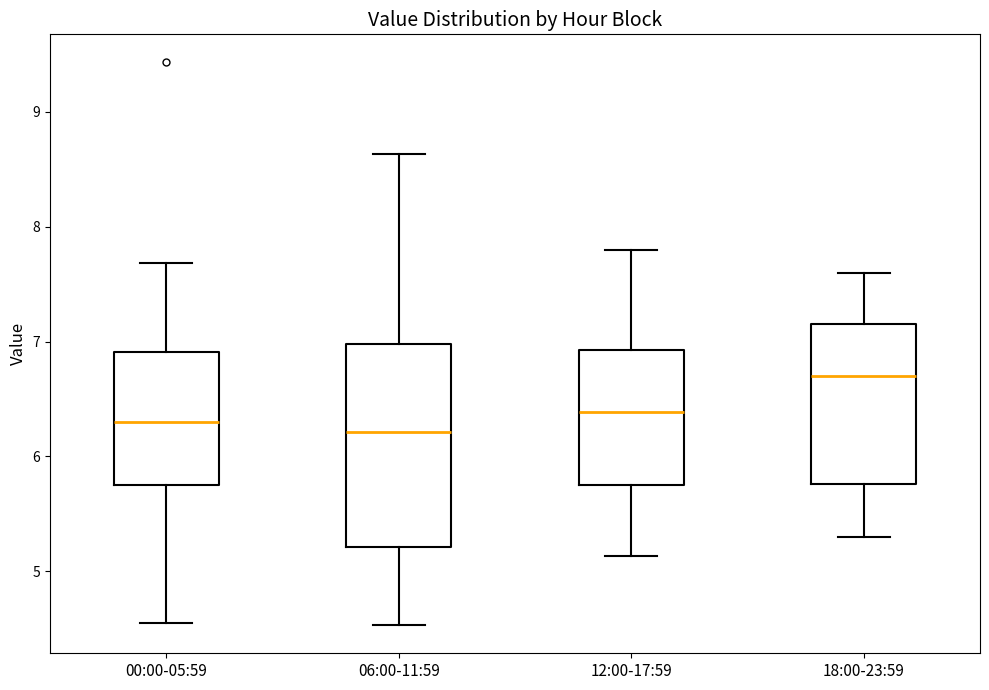

Reading left to right, transcribe this box plot: for each box, give where its median line is, the range the box spans, and where its two whiskers end, as read against the y-axis. The values are not printed on the chart, so give them approximately, as read against the axis.

00:00-05:59: median 6.3, box 5.8 to 6.9, whiskers 4.6 to 7.7
06:00-11:59: median 6.2, box 5.2 to 7.0, whiskers 4.5 to 8.6
12:00-17:59: median 6.4, box 5.8 to 6.9, whiskers 5.1 to 7.8
18:00-23:59: median 6.7, box 5.8 to 7.2, whiskers 5.3 to 7.6